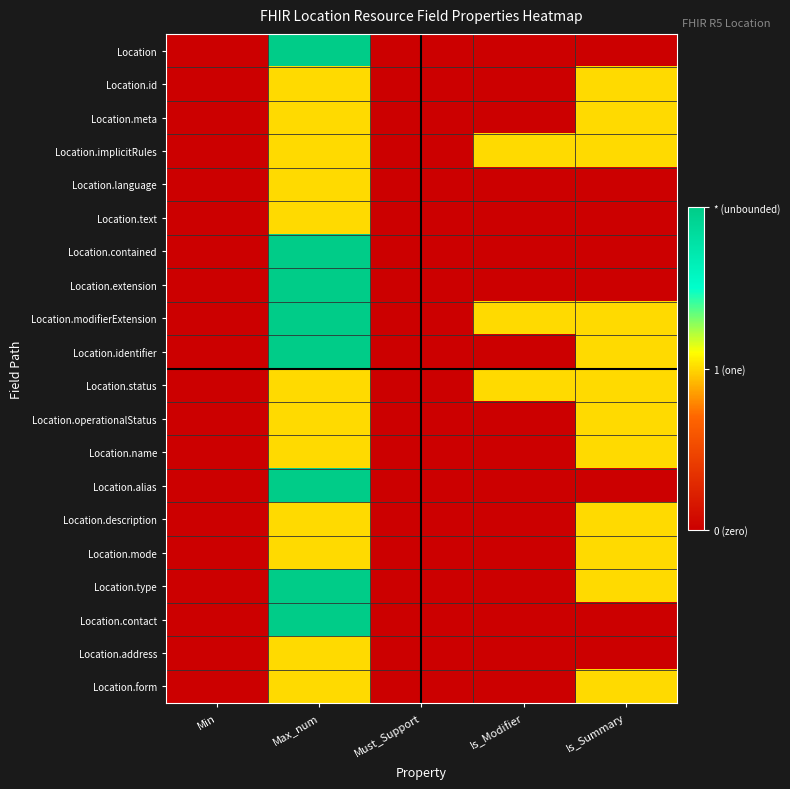

Reading right to left, list all the values displayed in this chart.

Location: Is_Summary=0	Is_Modifier=0	Must_Support=0	Max_num=2	Min=0
Location.id: Is_Summary=1	Is_Modifier=0	Must_Support=0	Max_num=1	Min=0
Location.meta: Is_Summary=1	Is_Modifier=0	Must_Support=0	Max_num=1	Min=0
Location.implicitRules: Is_Summary=1	Is_Modifier=1	Must_Support=0	Max_num=1	Min=0
Location.language: Is_Summary=0	Is_Modifier=0	Must_Support=0	Max_num=1	Min=0
Location.text: Is_Summary=0	Is_Modifier=0	Must_Support=0	Max_num=1	Min=0
Location.contained: Is_Summary=0	Is_Modifier=0	Must_Support=0	Max_num=2	Min=0
Location.extension: Is_Summary=0	Is_Modifier=0	Must_Support=0	Max_num=2	Min=0
Location.modifierExtension: Is_Summary=1	Is_Modifier=1	Must_Support=0	Max_num=2	Min=0
Location.identifier: Is_Summary=1	Is_Modifier=0	Must_Support=0	Max_num=2	Min=0
Location.status: Is_Summary=1	Is_Modifier=1	Must_Support=0	Max_num=1	Min=0
Location.operationalStatus: Is_Summary=1	Is_Modifier=0	Must_Support=0	Max_num=1	Min=0
Location.name: Is_Summary=1	Is_Modifier=0	Must_Support=0	Max_num=1	Min=0
Location.alias: Is_Summary=0	Is_Modifier=0	Must_Support=0	Max_num=2	Min=0
Location.description: Is_Summary=1	Is_Modifier=0	Must_Support=0	Max_num=1	Min=0
Location.mode: Is_Summary=1	Is_Modifier=0	Must_Support=0	Max_num=1	Min=0
Location.type: Is_Summary=1	Is_Modifier=0	Must_Support=0	Max_num=2	Min=0
Location.contact: Is_Summary=0	Is_Modifier=0	Must_Support=0	Max_num=2	Min=0
Location.address: Is_Summary=0	Is_Modifier=0	Must_Support=0	Max_num=1	Min=0
Location.form: Is_Summary=1	Is_Modifier=0	Must_Support=0	Max_num=1	Min=0